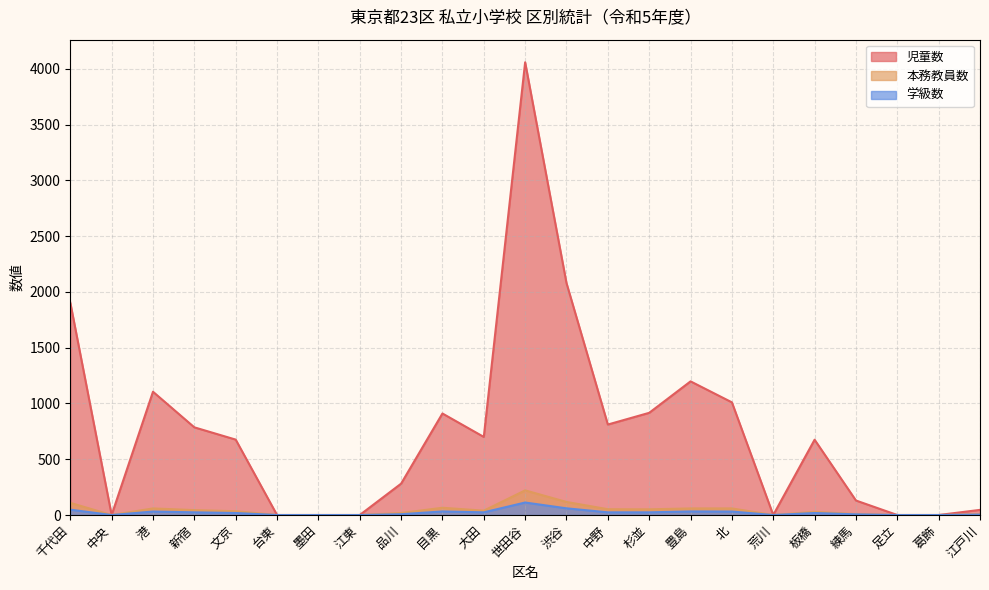

Which series has the largest total across all categories?

児童数